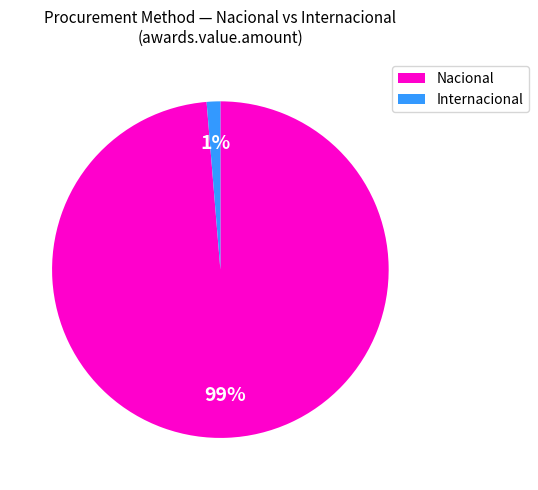

Is there any slice that represents more than half of the pie?

Yes